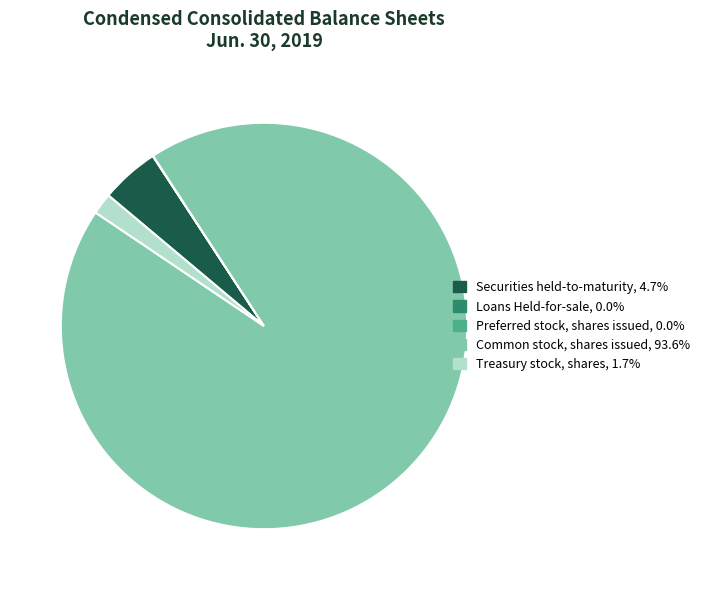

Does Common stock, shares issued represent more than half of the total?

Yes